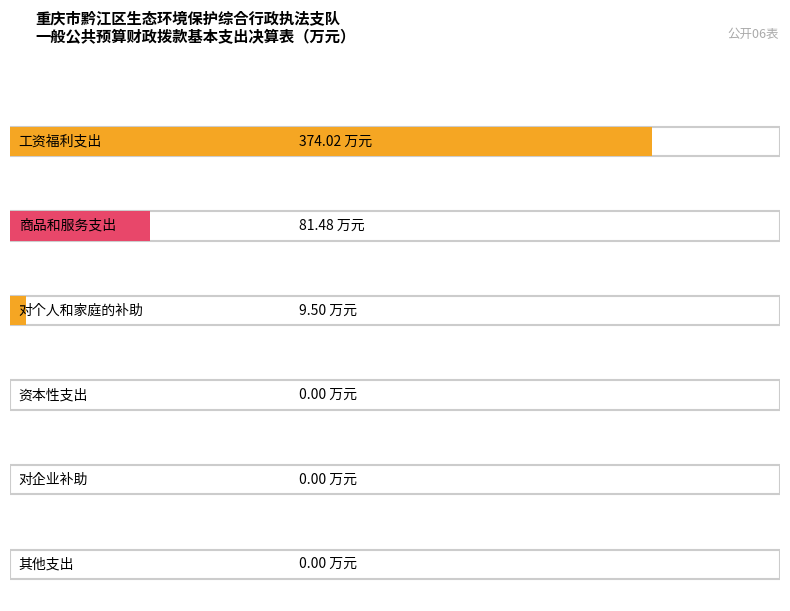

The value at 对企业补助 is -148.9. True or false?

False